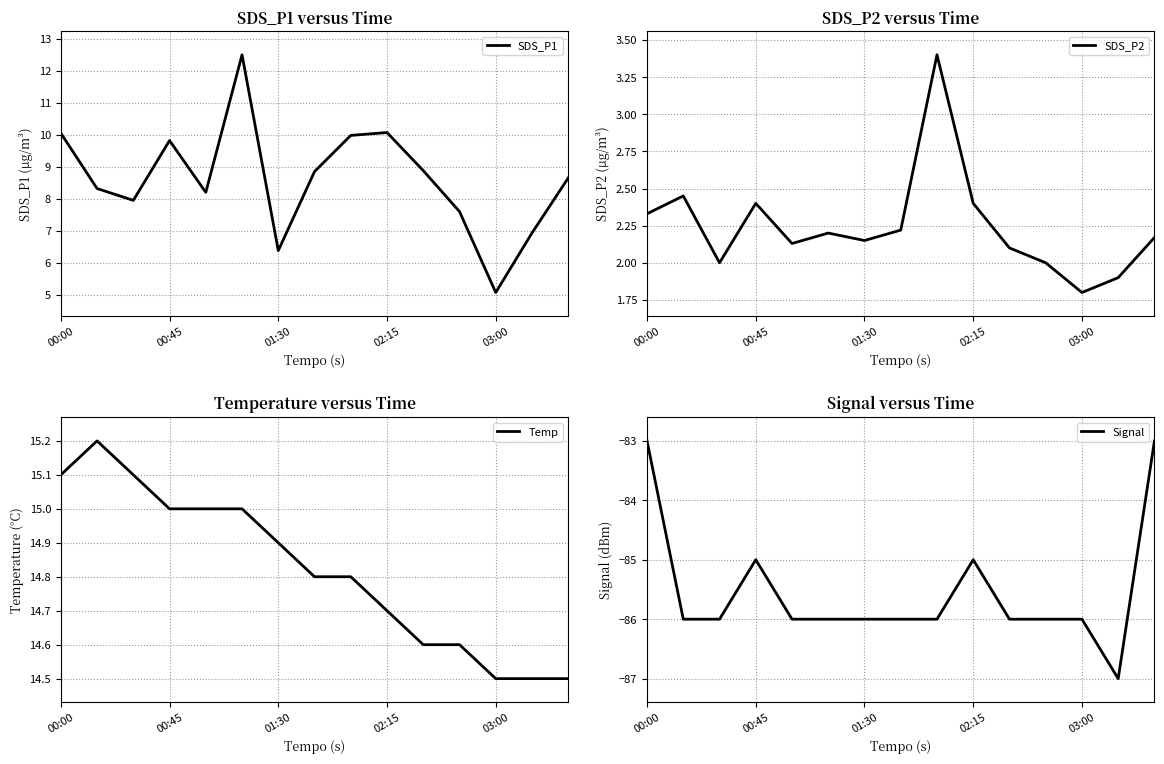

Which category has the lowest value in the Signal series?

13